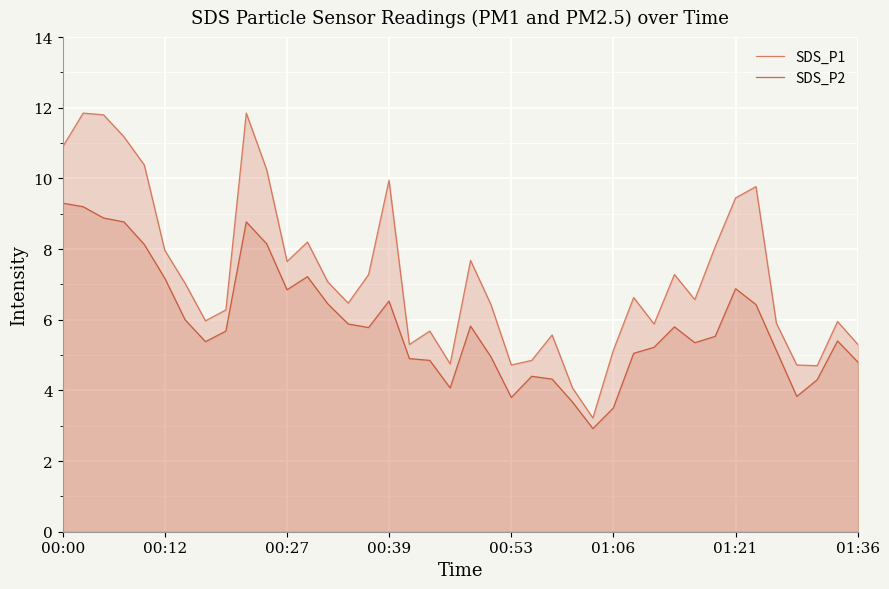

What is the spread (max minus min) of values at 00:53?

0.9